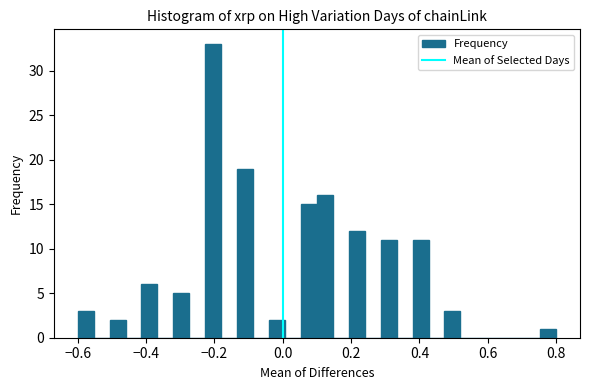

Read against the x-axis, roughly where is the centre of the tallest bar?

-0.20